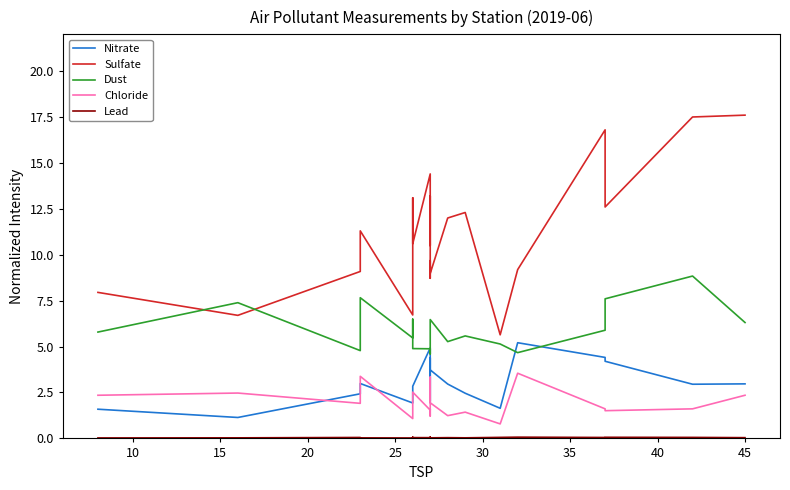

What is the difference between the maximum and minimum values in the Sulfate series?

12.0